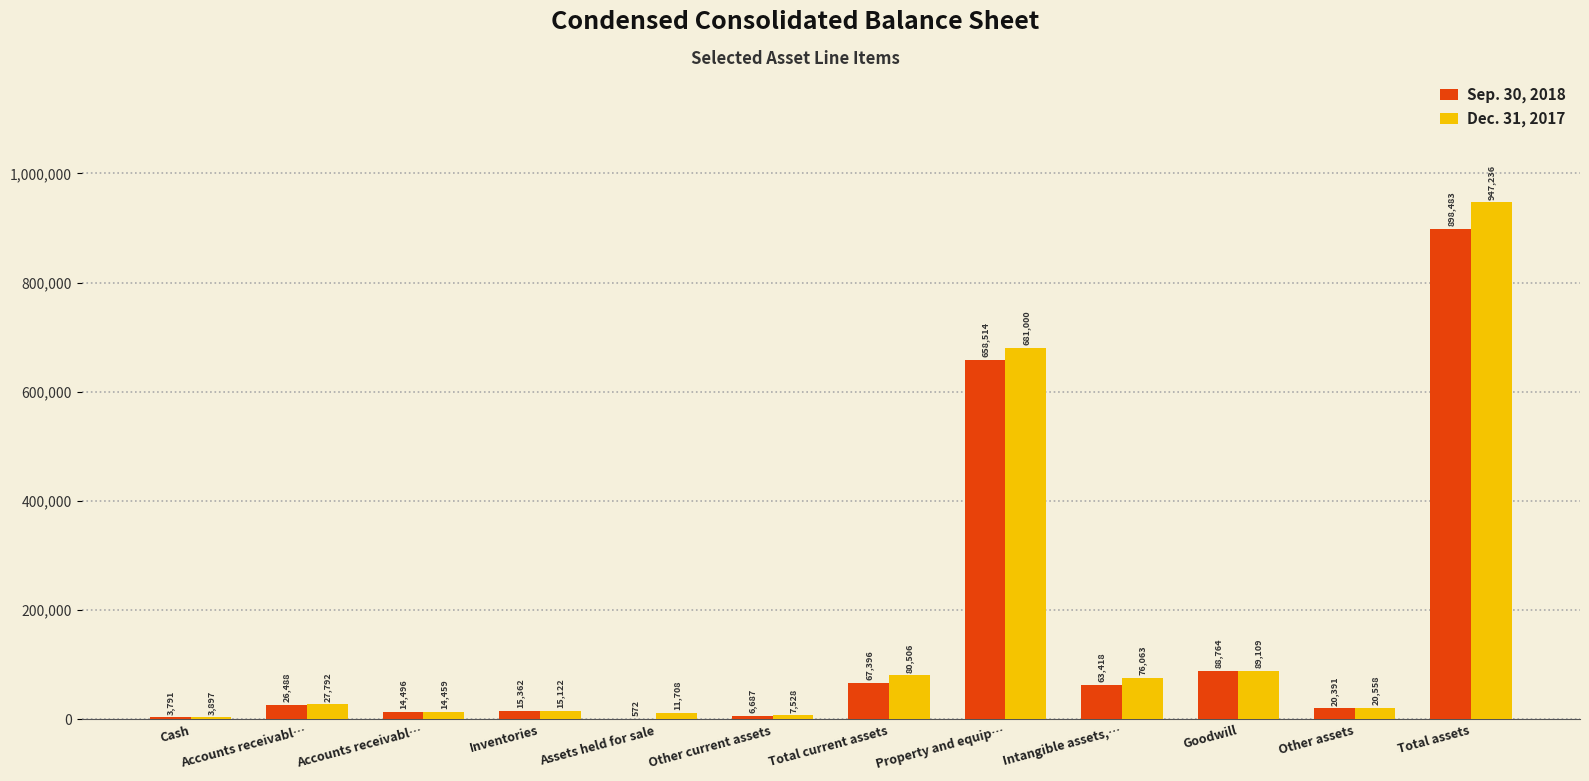

How many series are shown in this chart?

2